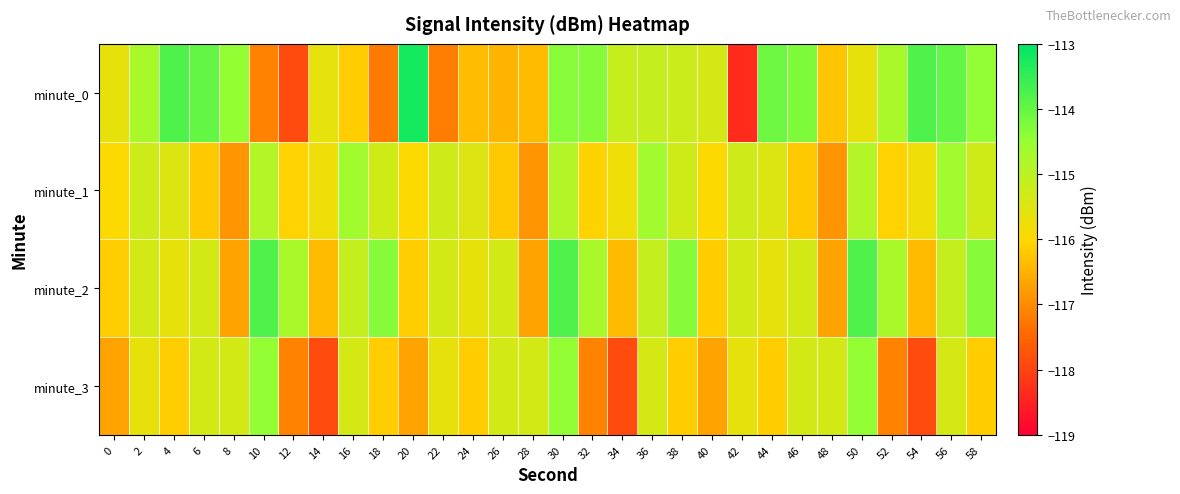

At which category is the sum across all series the highest?

30